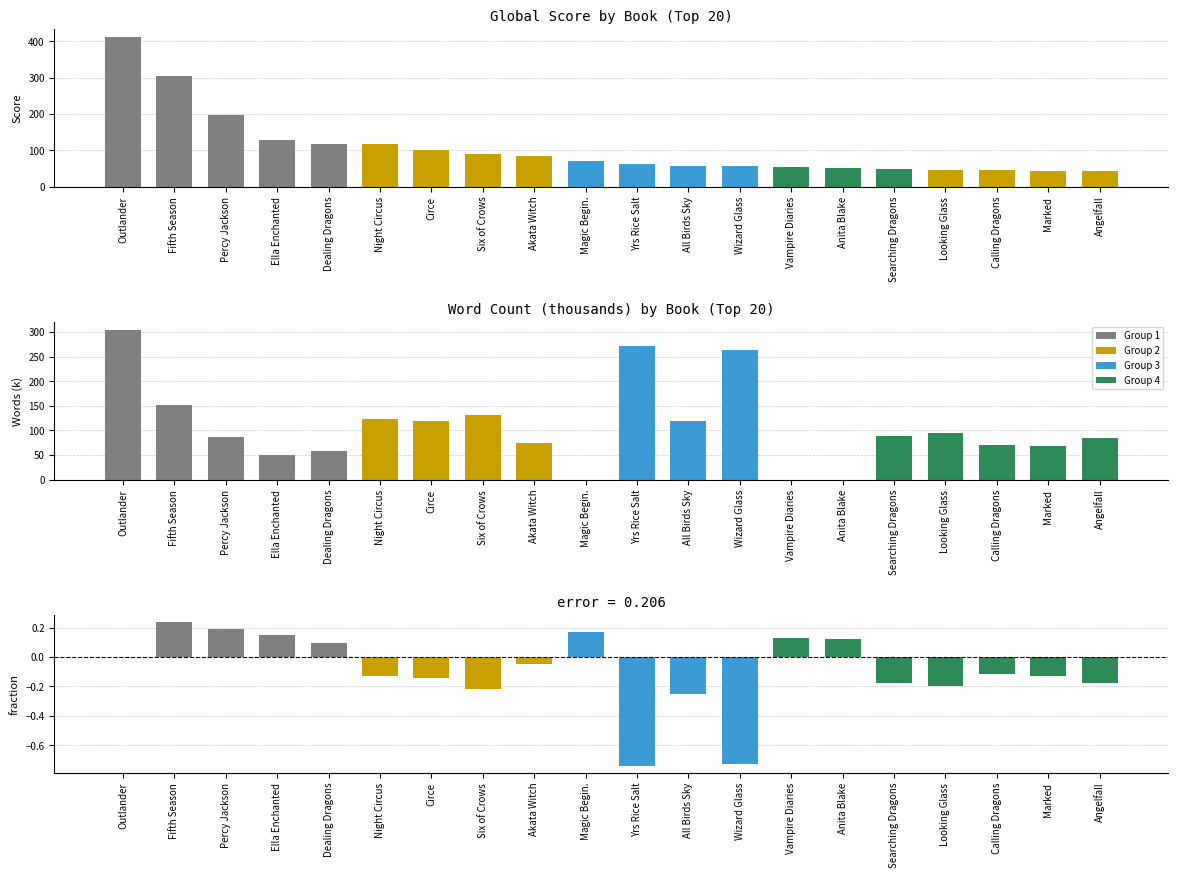

What is the difference between the highest and lowest values at Akata Witch?

83.0